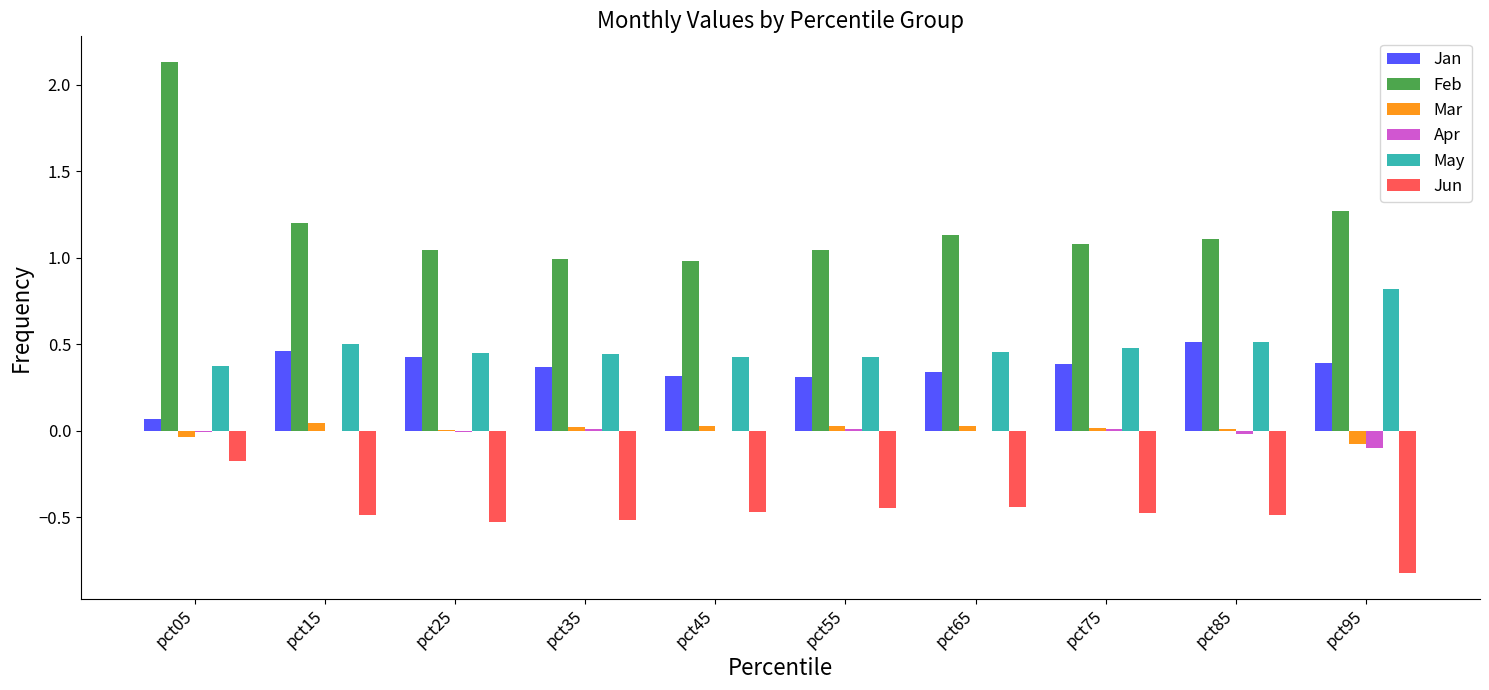

What is the greatest value displayed?

2.1